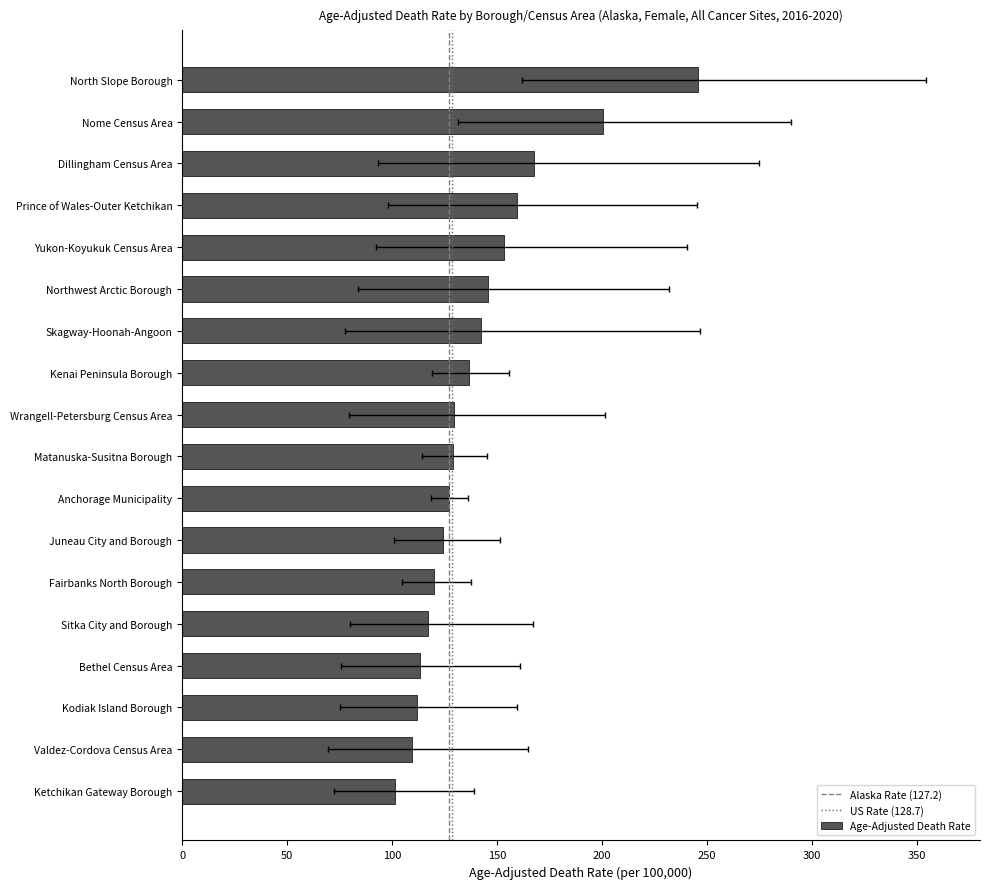

Rank the categories by Upper CI value from lowest to highest.

Anchorage Municipality, Fairbanks North Borough, Ketchikan Gateway Borough, Matanuska-Susitna Borough, Juneau City and Borough, Kenai Peninsula Borough, Kodiak Island Borough, Bethel Census Area, Valdez-Cordova Census Area, Sitka City and Borough, Wrangell-Petersburg Census Area, Northwest Arctic Borough, Yukon-Koyukuk Census Area, Prince of Wales-Outer Ketchikan, Skagway-Hoonah-Angoon, Dillingham Census Area, Nome Census Area, North Slope Borough